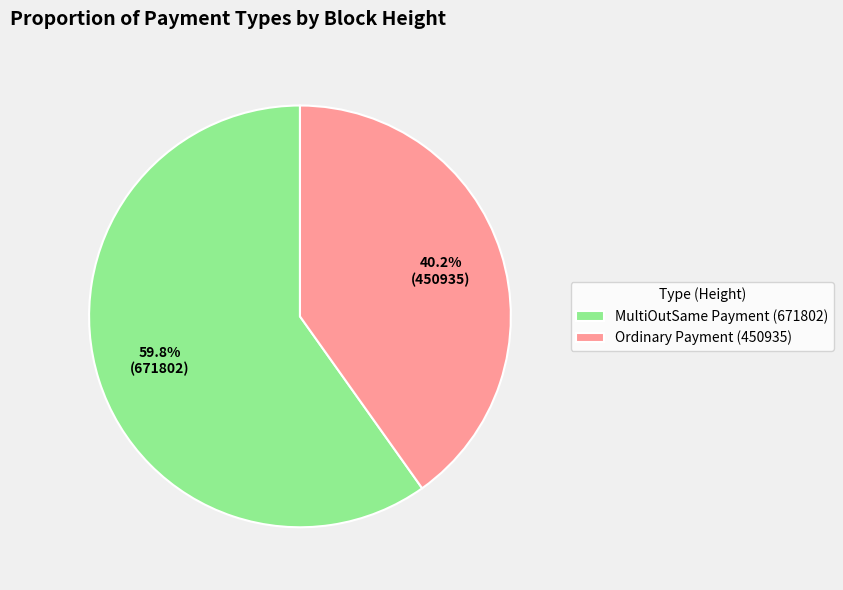

To the nearest percent, what is the difference between the largest and smallest slice percentages?

20%